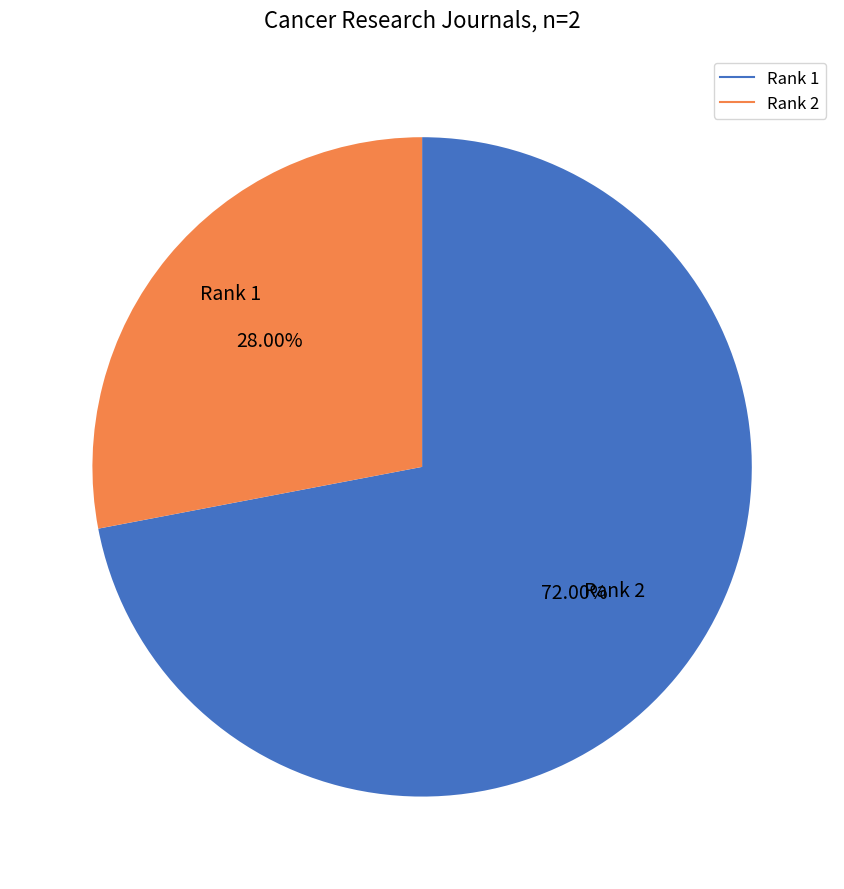

How many slices are in this pie chart?

2